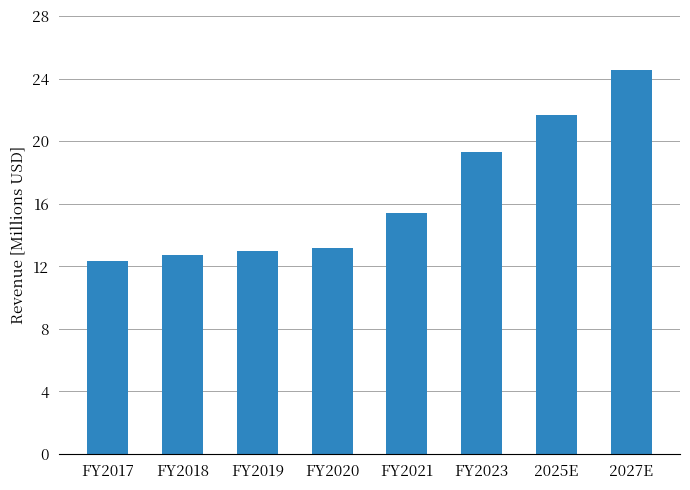

What position from the right is FY2018?

7